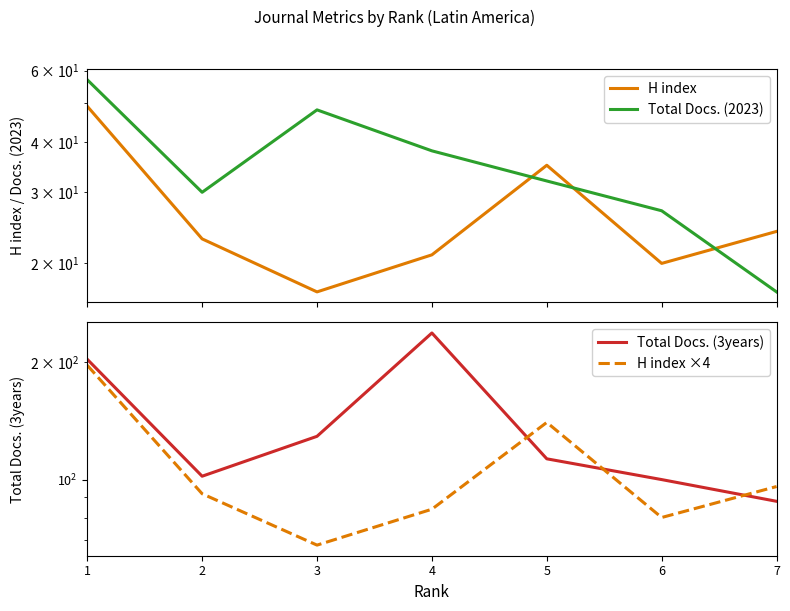

What is the difference between the second highest and second lowest values in the H index ×4 series?

60